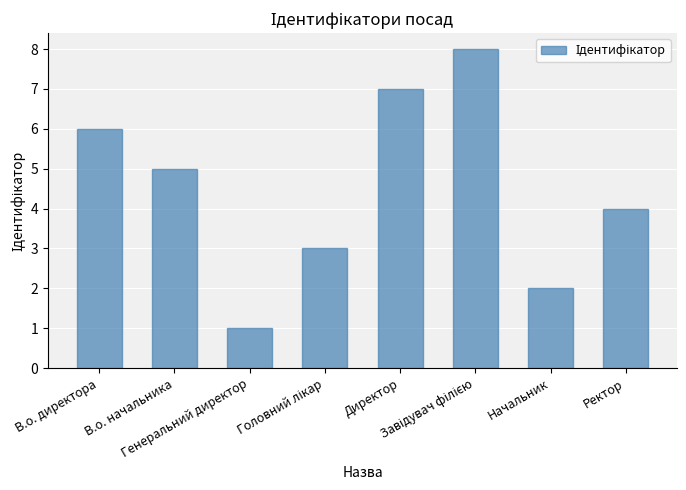

The chart shows a value of 7 at Директор. True or false?

True